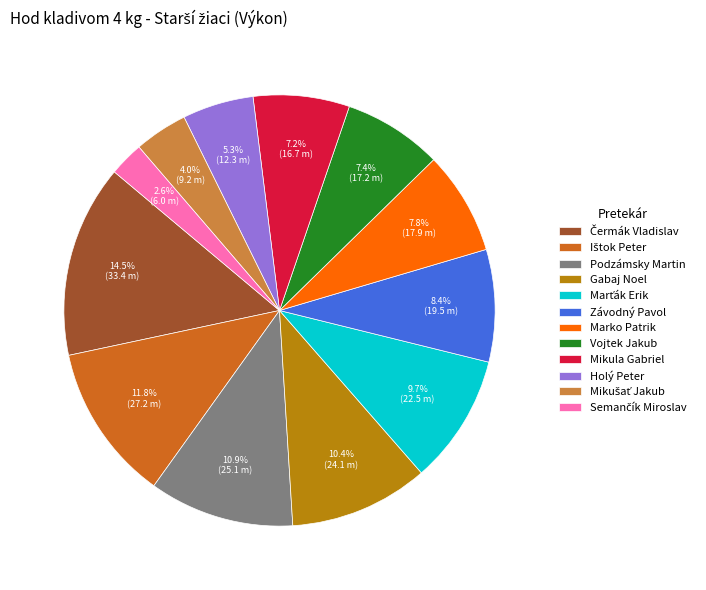

To the nearest percent, what portion does Holý Peter represent?

5%